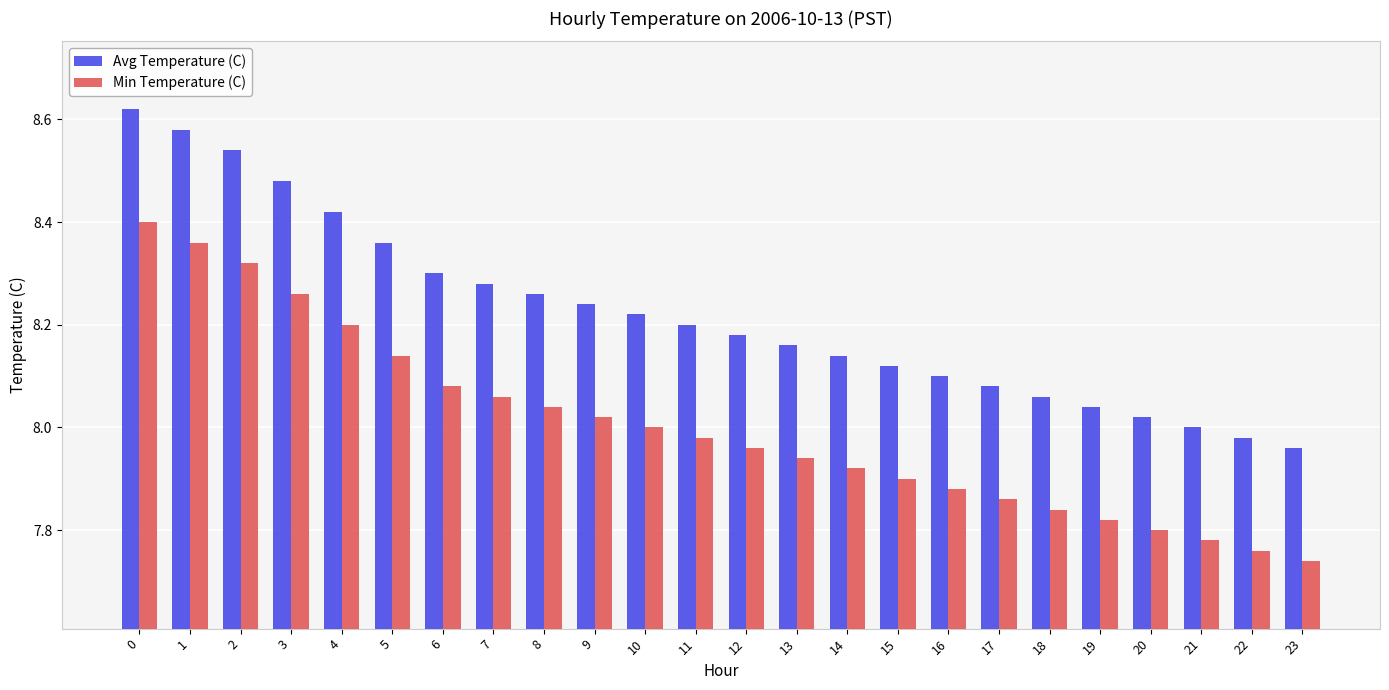

What is the difference between the second highest and second lowest values in the Avg Temperature (C) series?

0.6